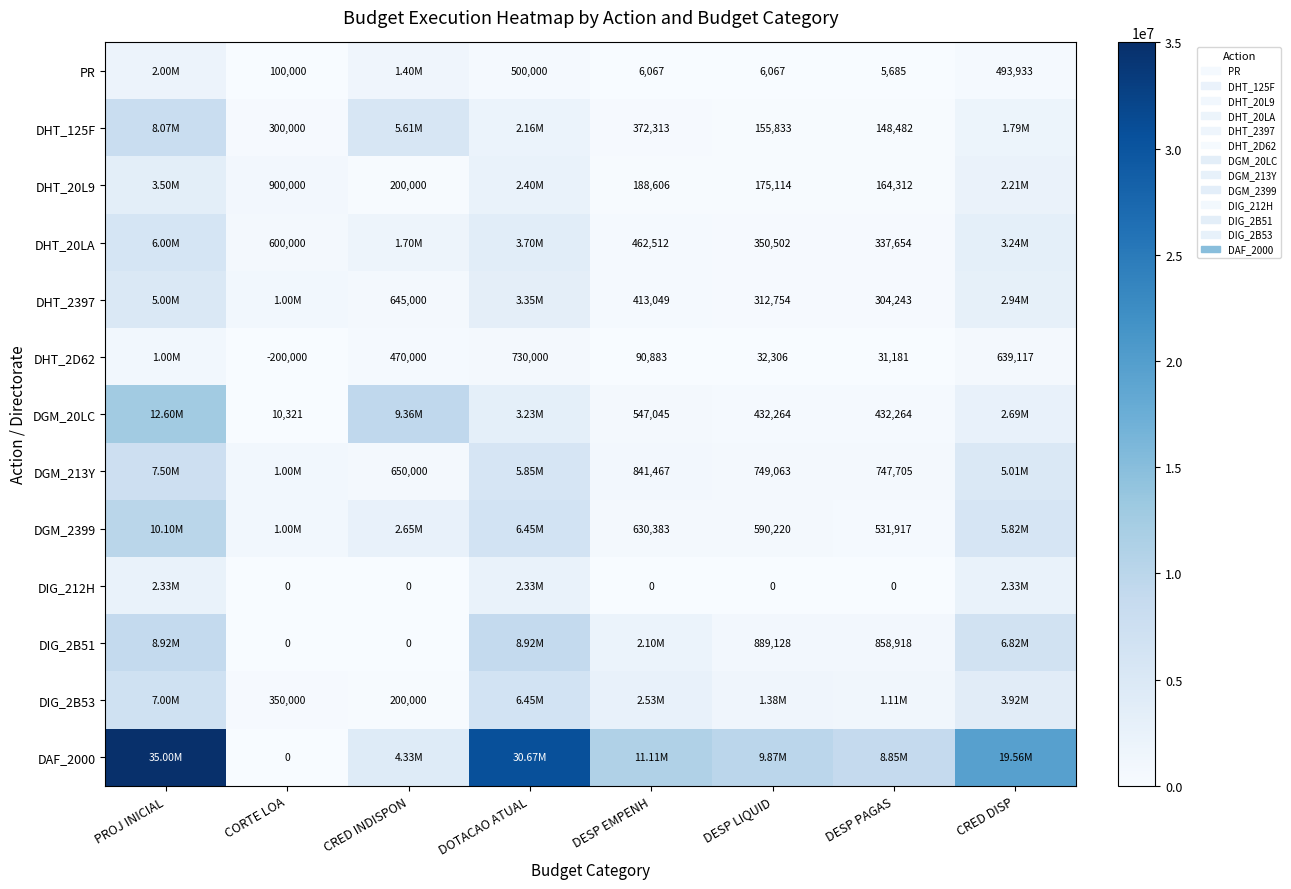

At how many categories does at least one series exceed 5905159?

7